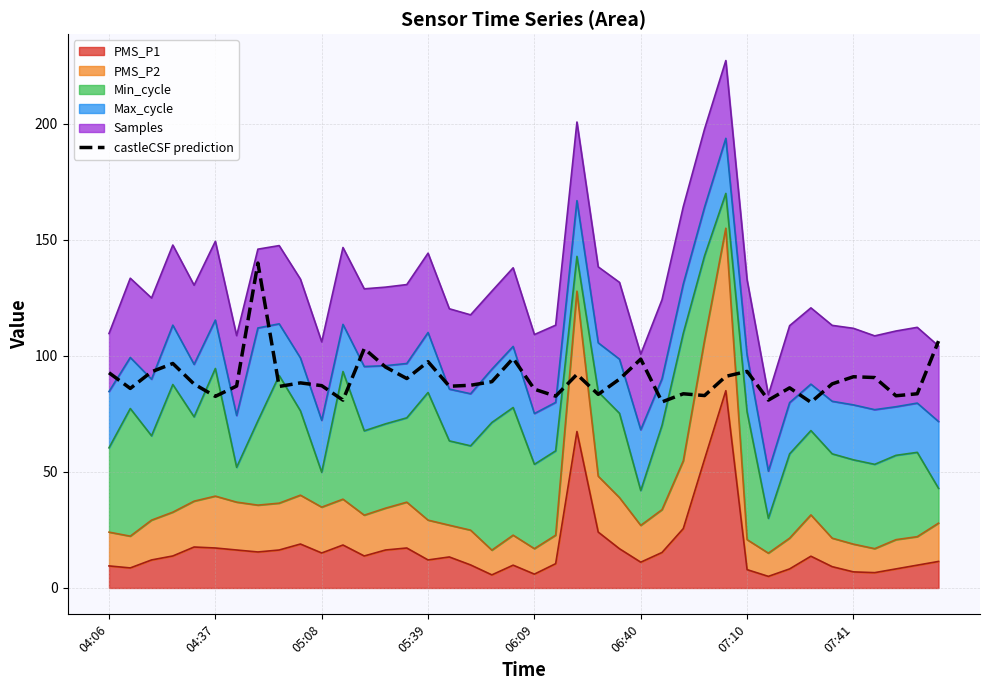

What is the approximate value at 27?

83.7